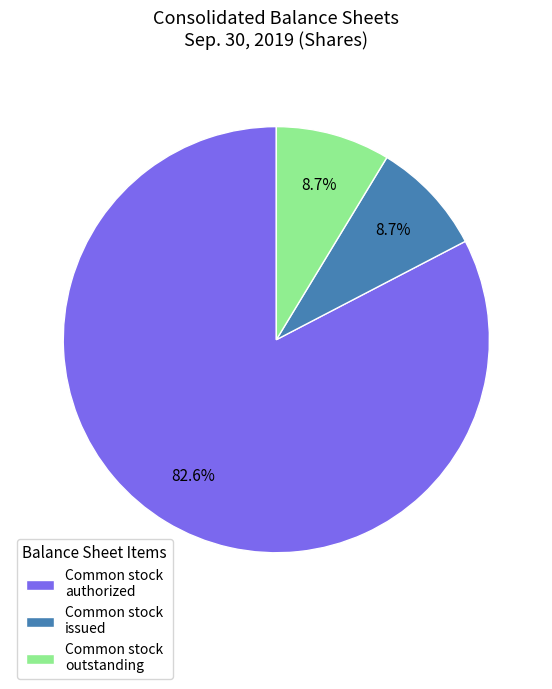

Between Common stock authorized and Common stock outstanding, which is larger?

Common stock authorized